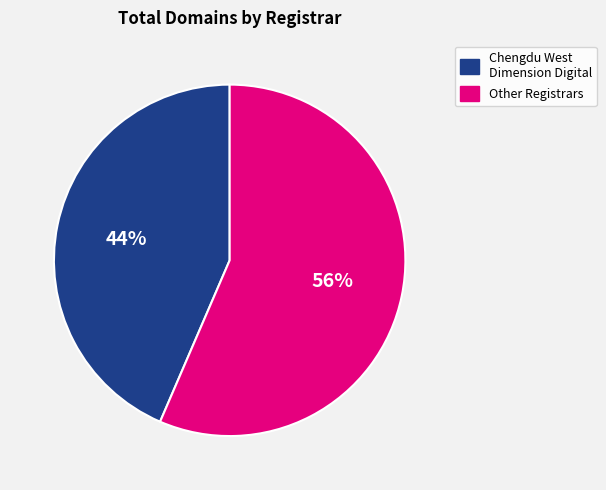

To the nearest percent, what is the average slice percentage?

50%